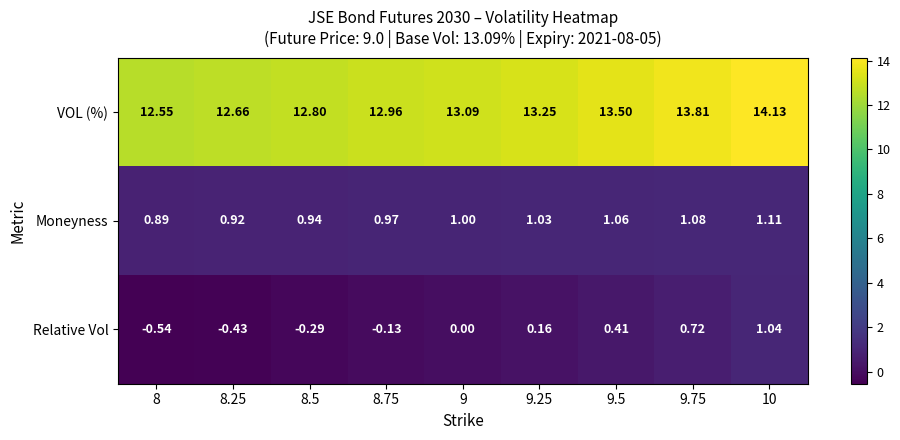

Rank the series at 9.5 from highest to lowest value.

VOL (%), Moneyness, Relative Vol